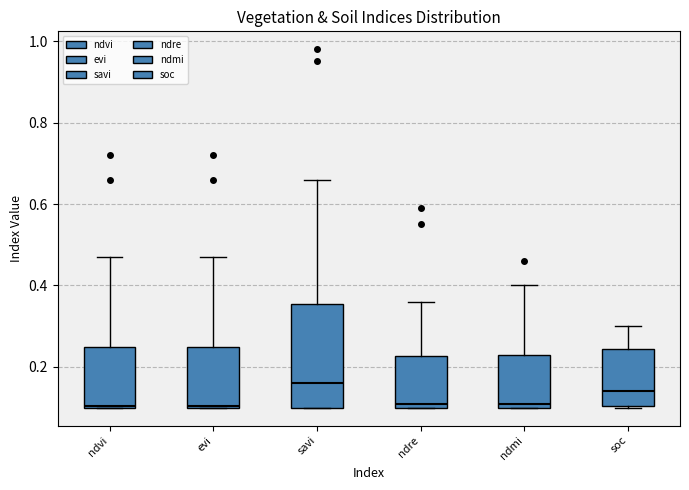

Reading left to right, read every box against the y-axis: the position of its median line, the range the box covers, and the ends of its whiskers. The values are not printed on the chart, so give them approximately, as read against the axis.

ndvi: median 0.10, box 0.10 to 0.26, whiskers 0.10 to 0.48
evi: median 0.10, box 0.10 to 0.26, whiskers 0.10 to 0.48
savi: median 0.16, box 0.10 to 0.36, whiskers 0.10 to 0.66
ndre: median 0.12, box 0.10 to 0.22, whiskers 0.10 to 0.36
ndmi: median 0.12, box 0.10 to 0.24, whiskers 0.10 to 0.40
soc: median 0.14, box 0.10 to 0.24, whiskers 0.10 to 0.30